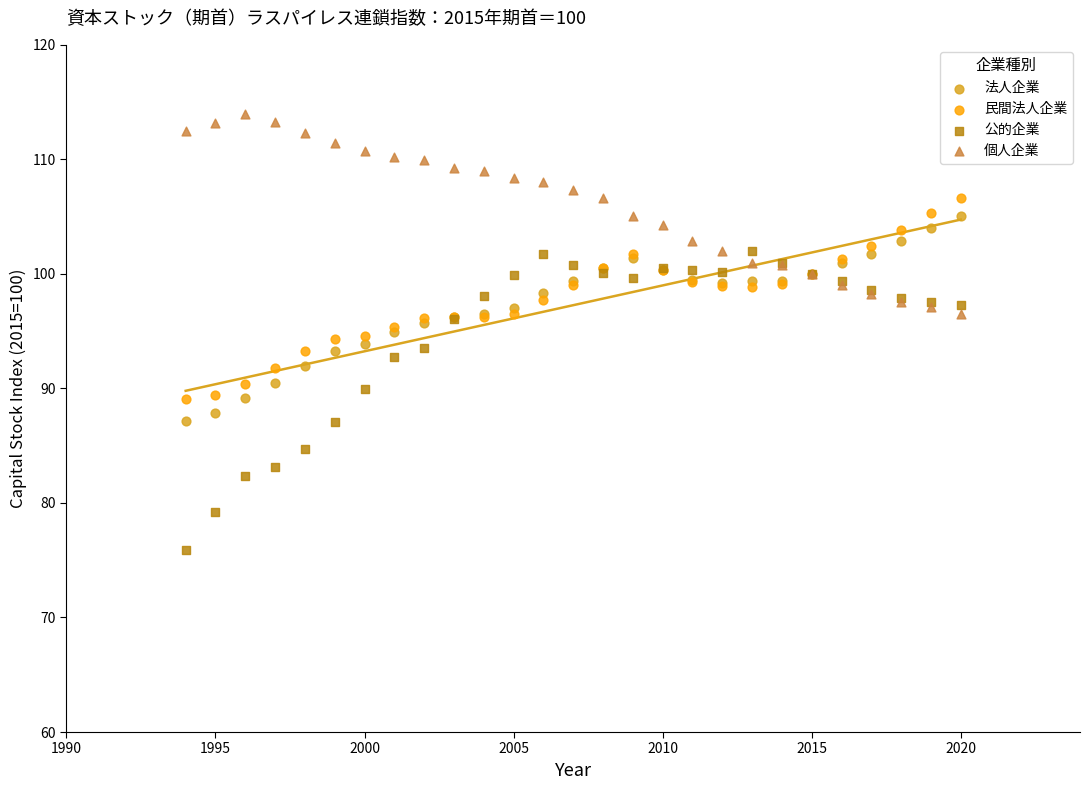

Which series has the largest Y range (max minus min)?

公的企業